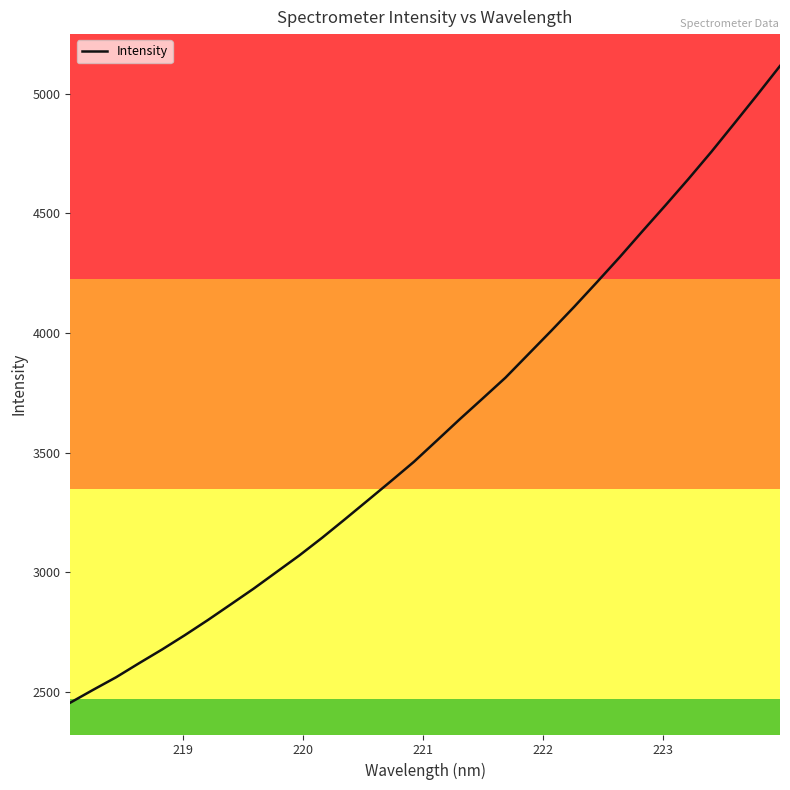

What is the smallest value displayed?

2454.5